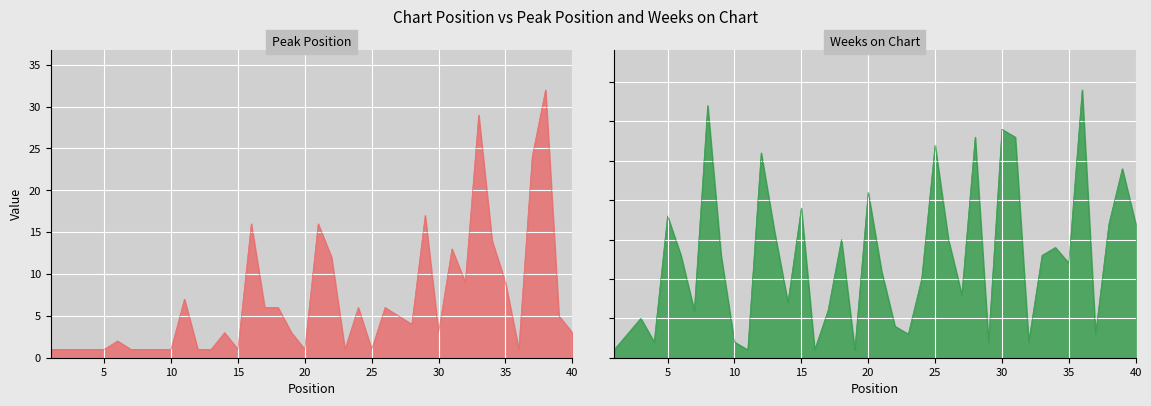

What are all the series names shown in the legend?

Peak Position, Weeks on Chart